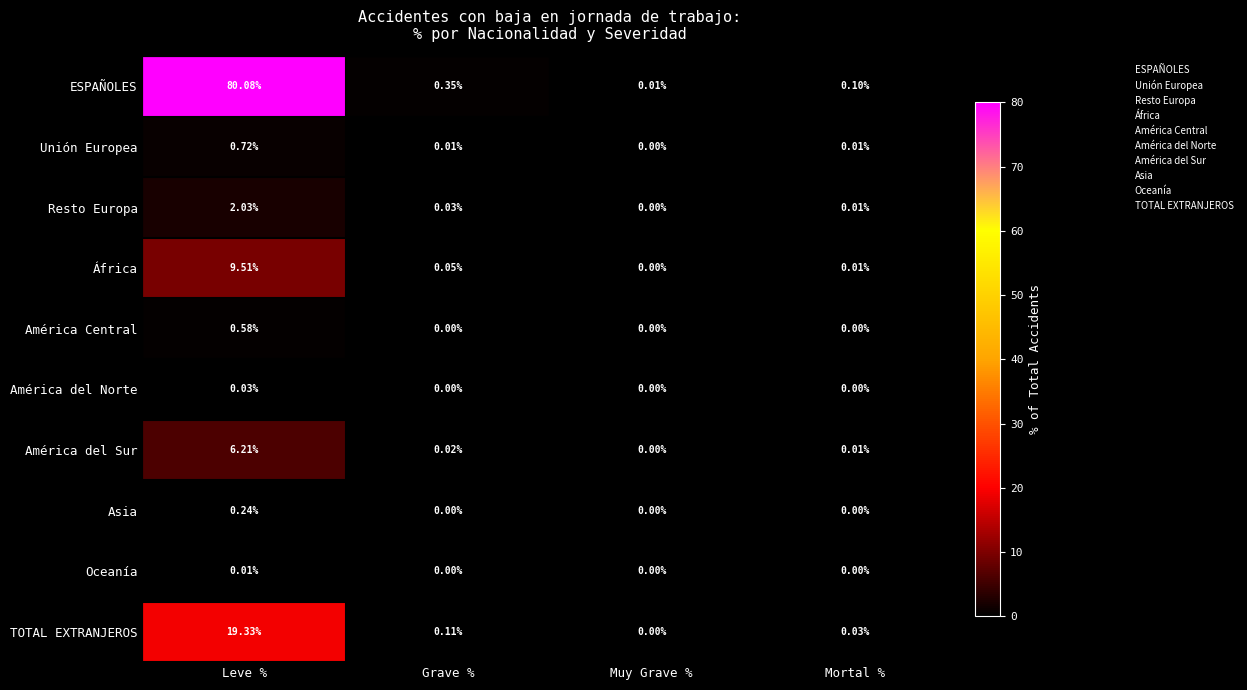

Where is África nearest to the value 4?

Grave %